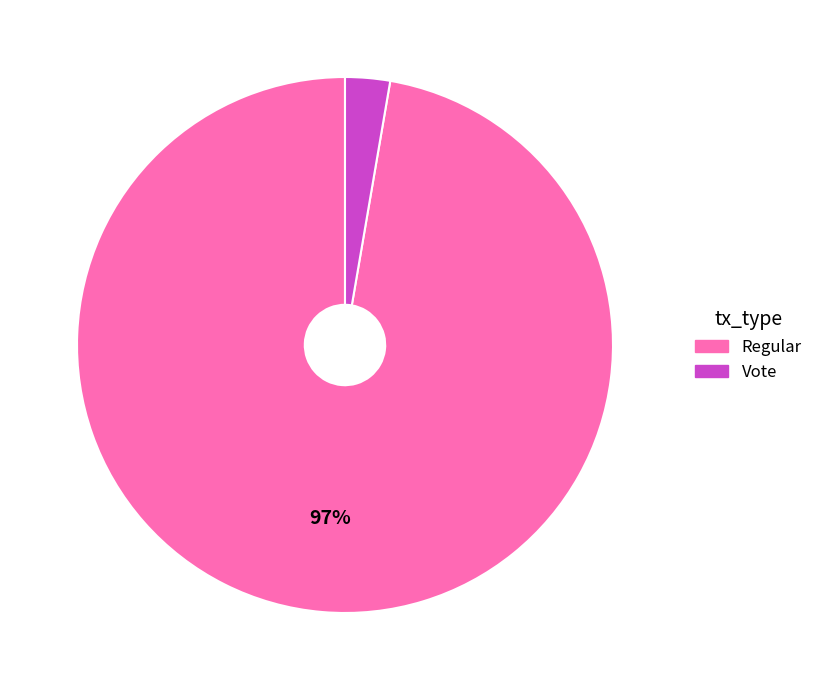

To the nearest percent, what is the combined percentage of Vote and Regular?

100%